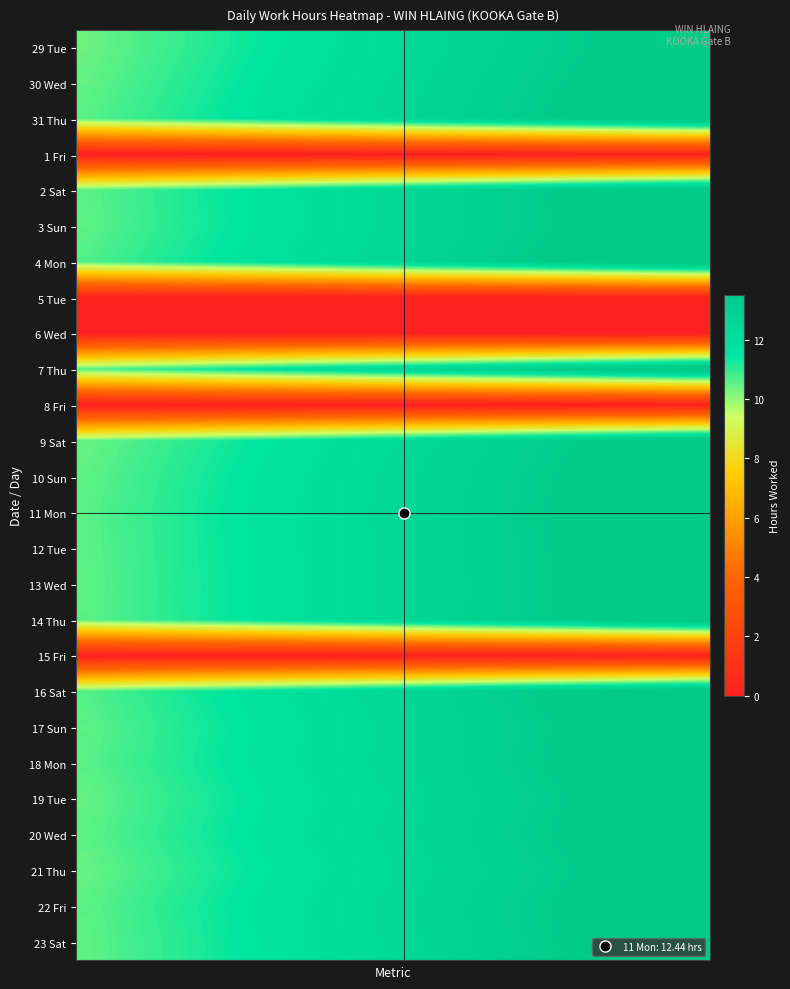

At which category is the sum across all series the highest?

29